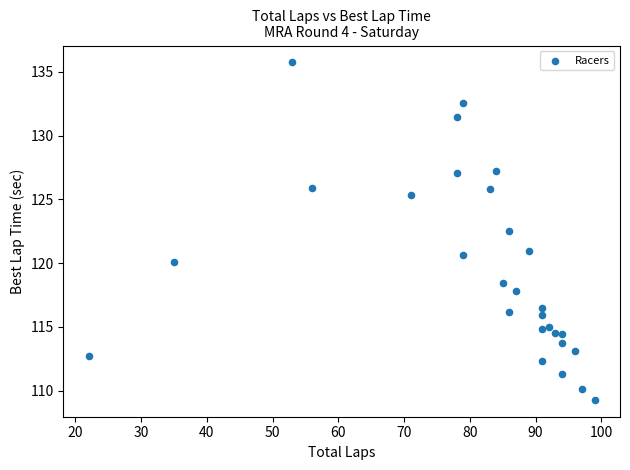

What Y value in the scatter plot is closest to 122?

122.5